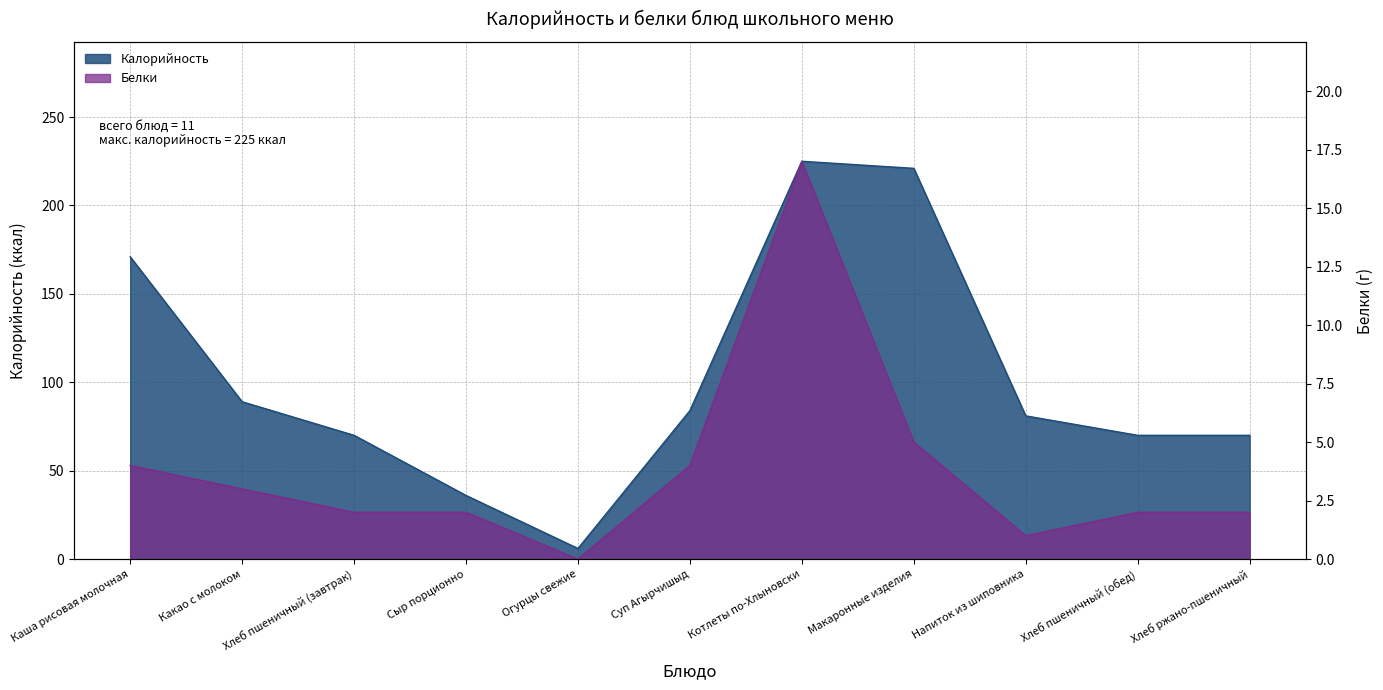

How many values in the Калорийность series exceed 81?

5